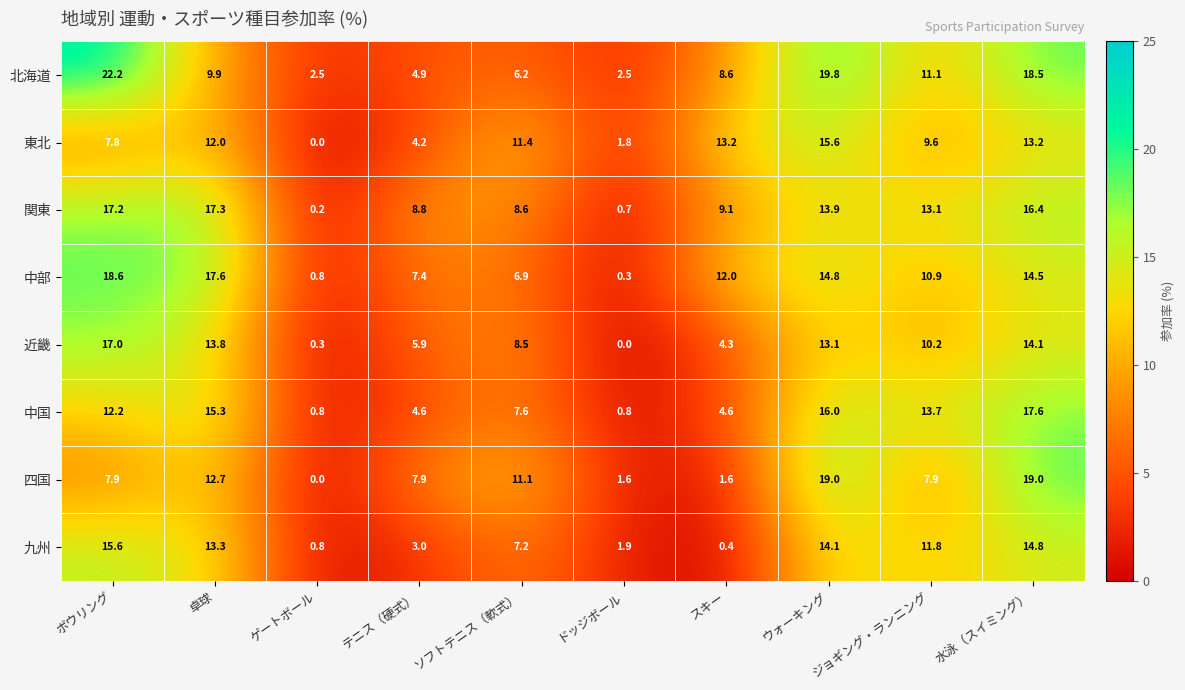

At which label is 中部 closest to 9?

テニス（硬式）